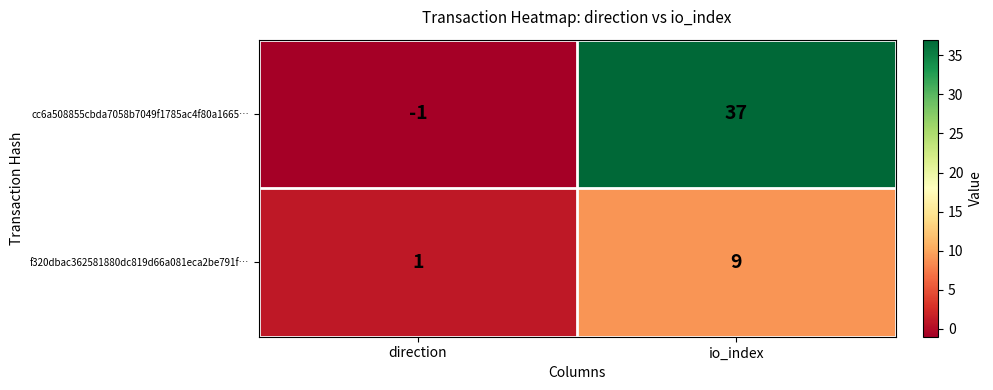

How many distinct data groups are displayed?

2